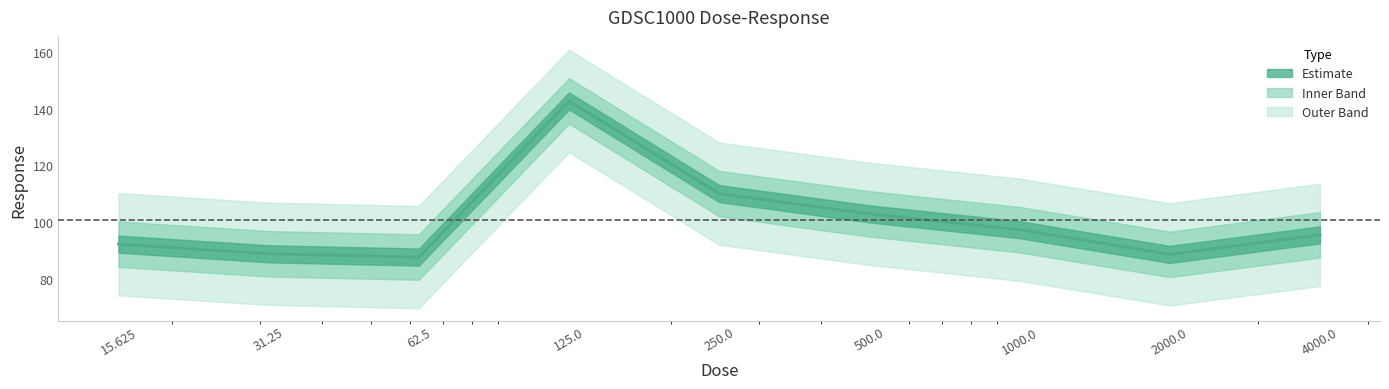

List the labels in order of value, largest first.

125.0, 250.0, 500.0, 1000.0, 4000.0, 15.625, 31.25, 2000.0, 62.5